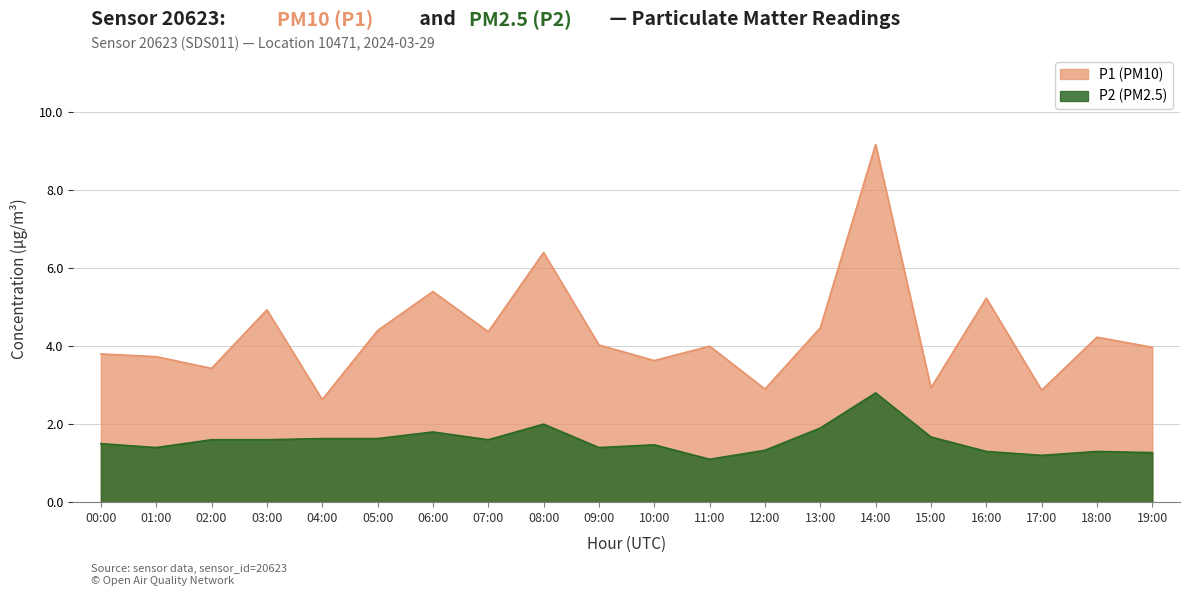

At how many categories does at least one series exceed 1?

20